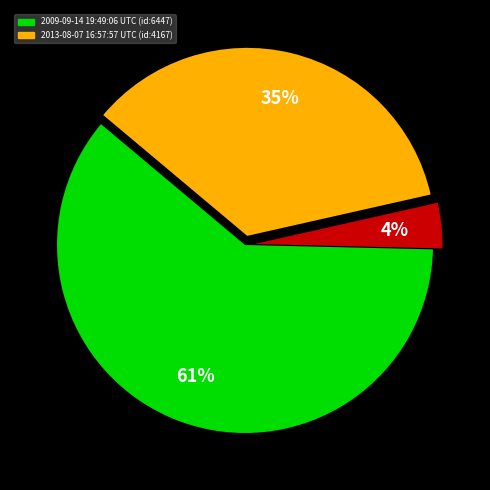

To the nearest percent, what is the difference between the largest and smallest slice percentages?

57%